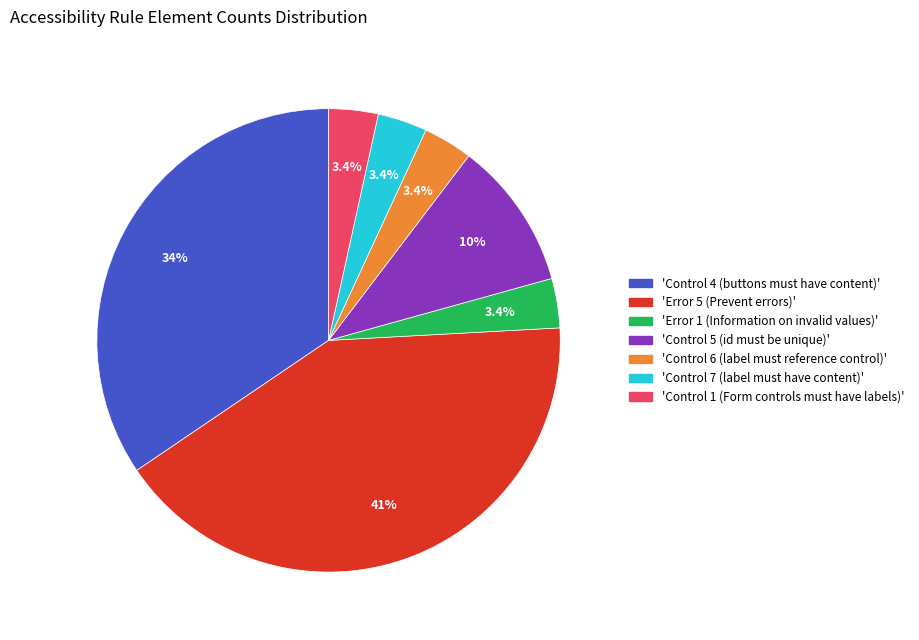

How many segments does this pie chart have?

7